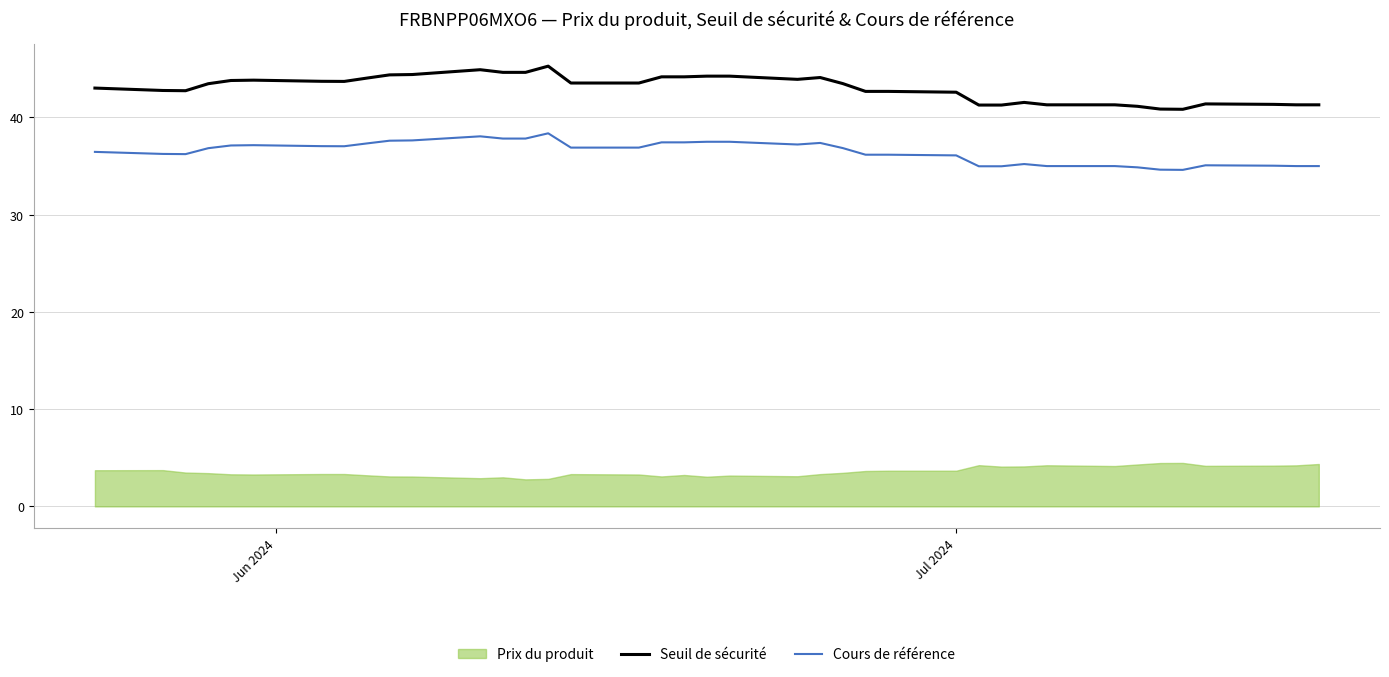

True or false: Seuil de sécurité and Cours de référence intersect in this chart.

False